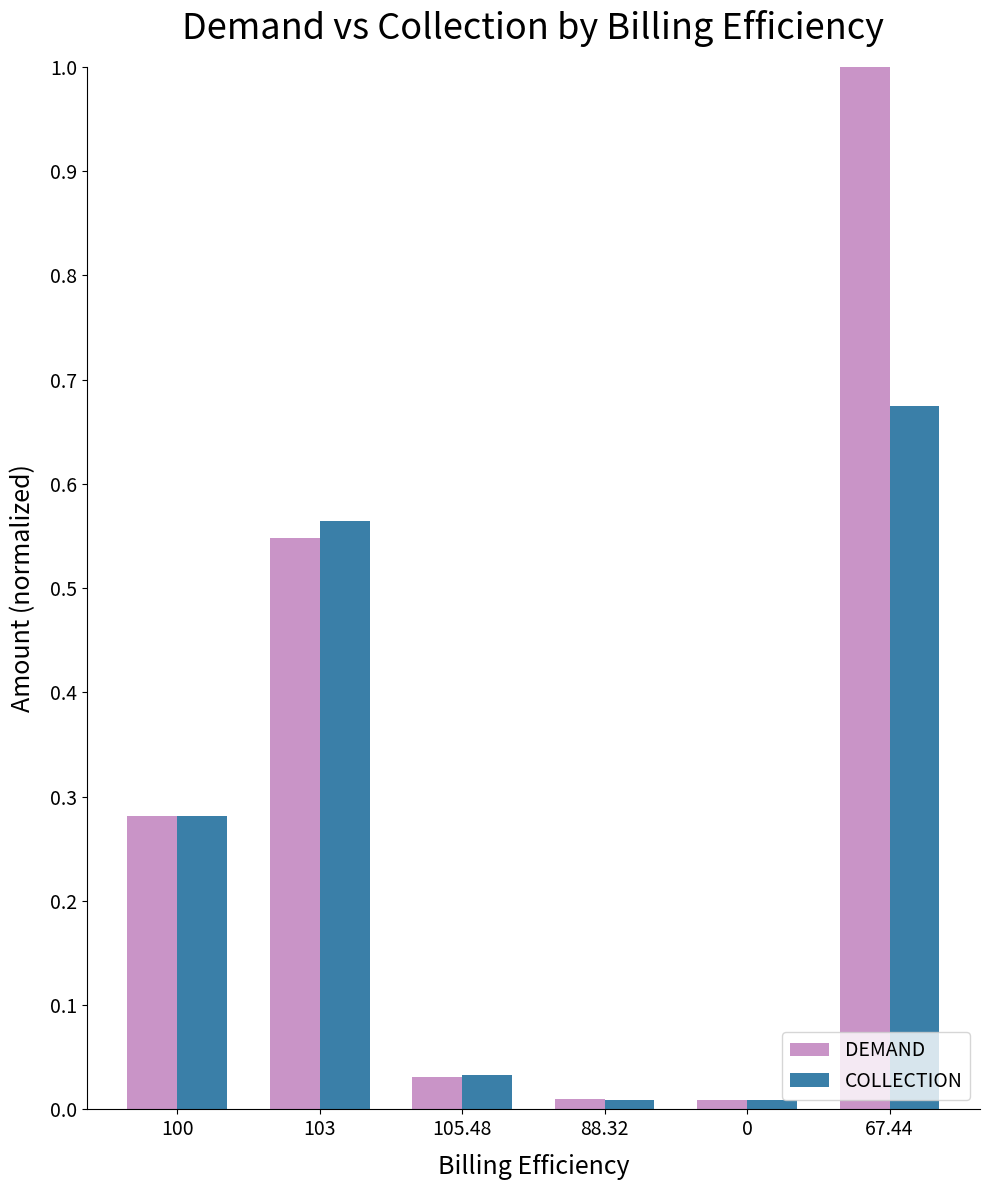

Which series has the widest spread of values?

DEMAND